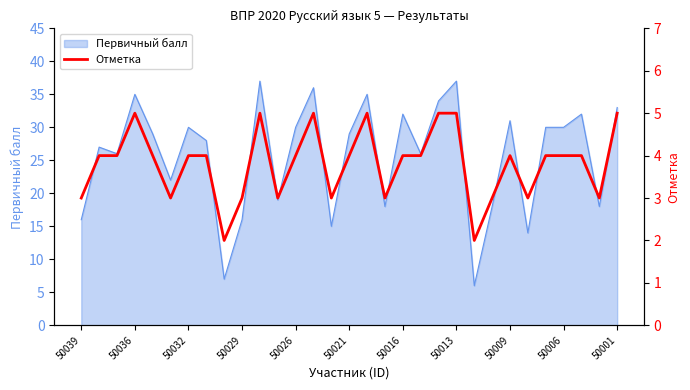

What is the difference between the maximum and minimum values?

3